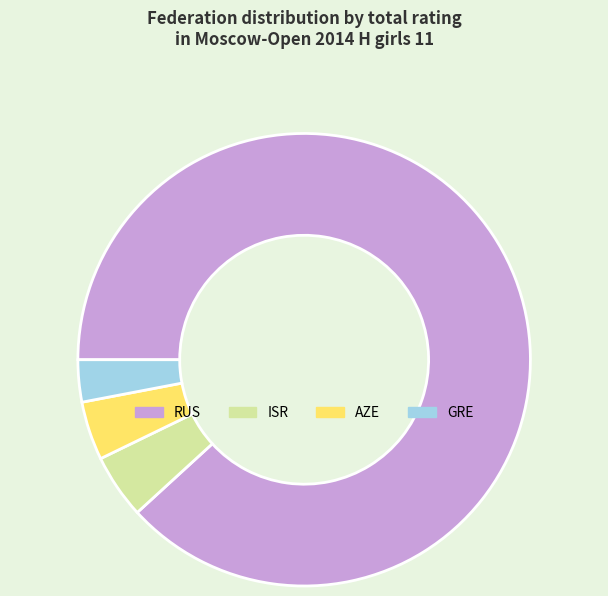

Which category has the smallest portion of the pie?

GRE